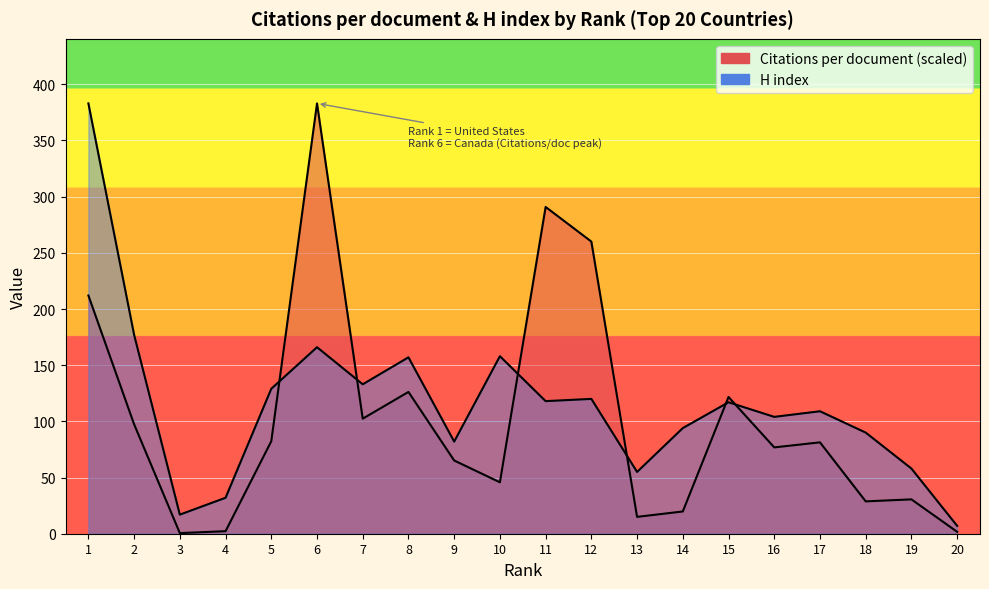

Which label corresponds to the smallest value in the chart?

20